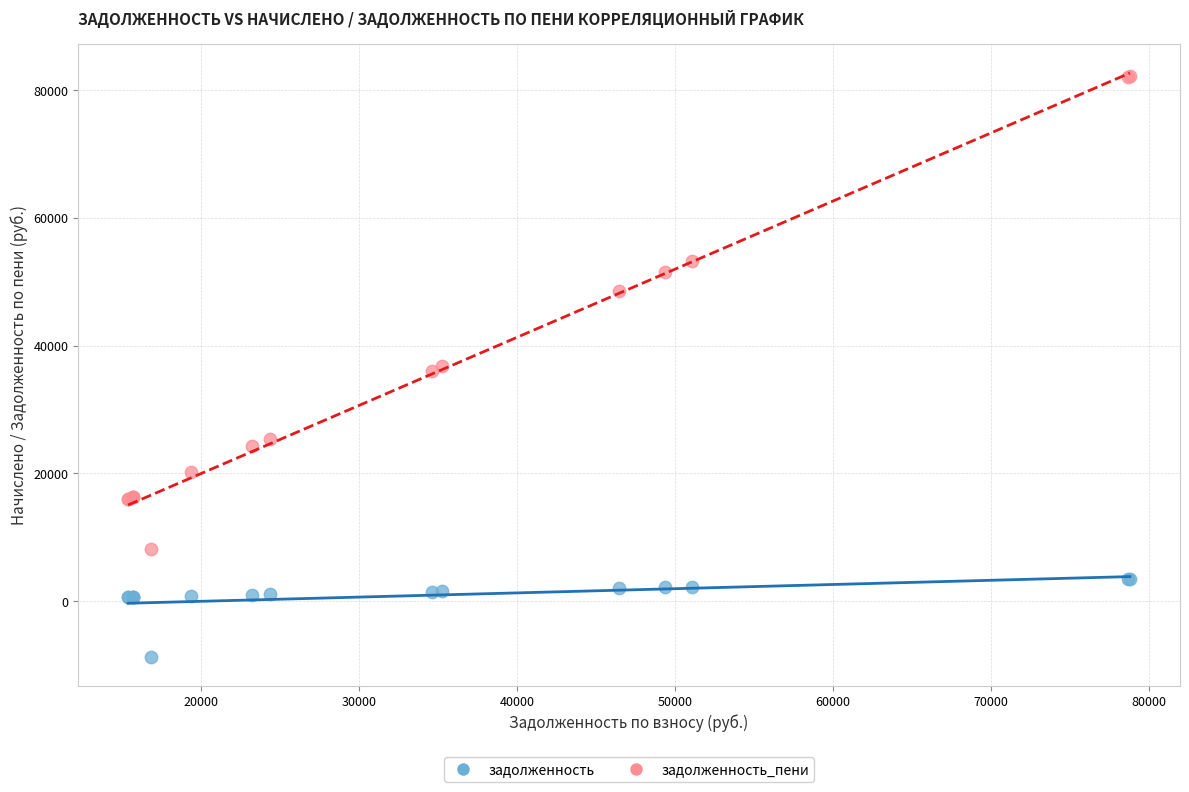

Which series has the widest spread of Y values?

задолженность_пени